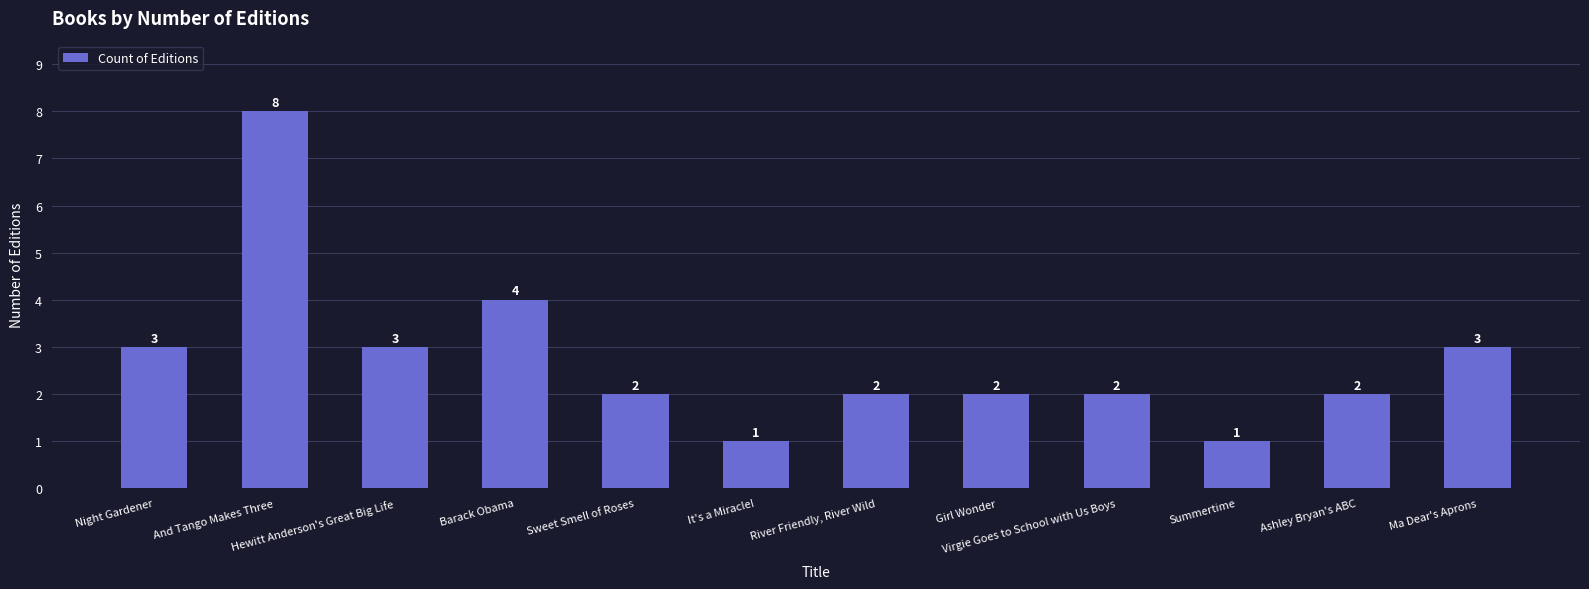

Approximately how many times larger is the value at It's a Miracle! compared to Girl Wonder?

0.5